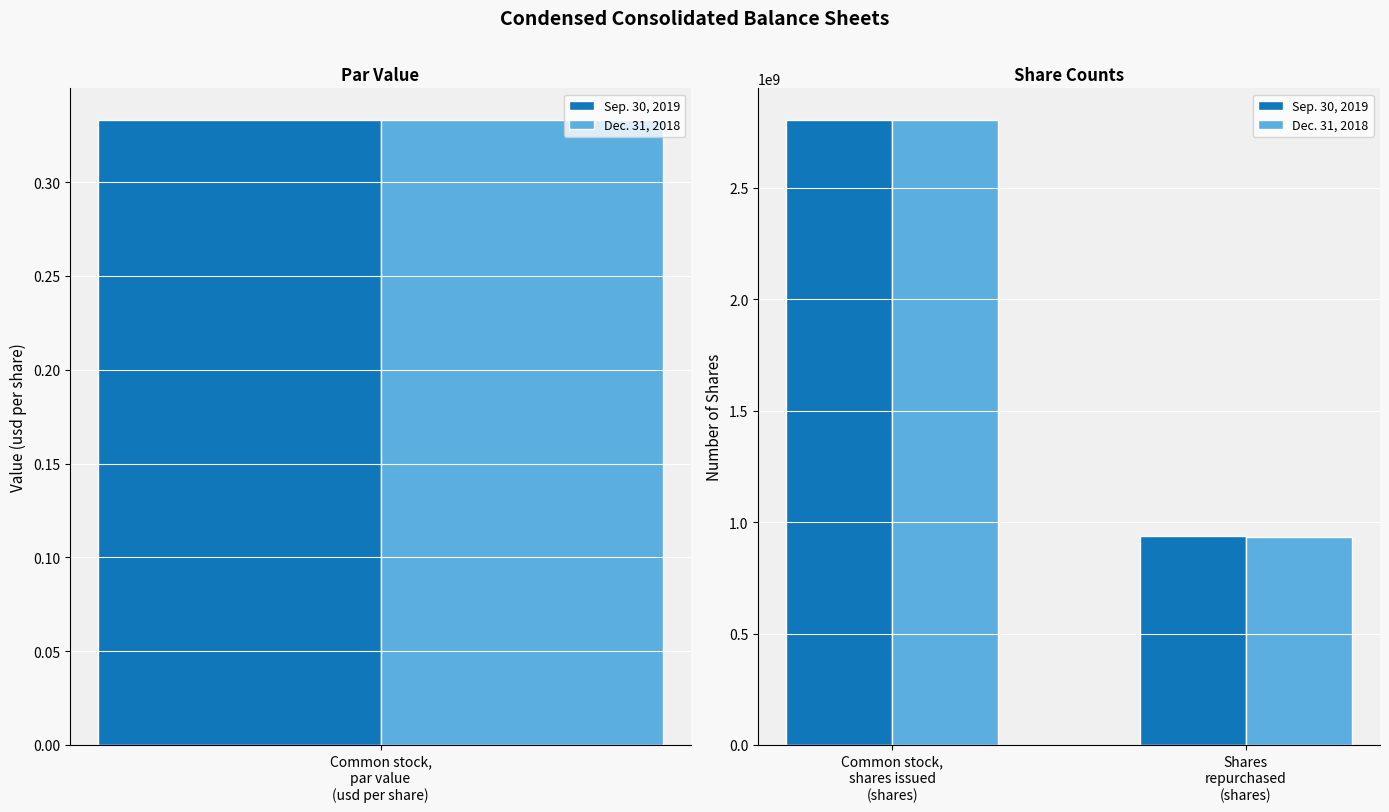

What is the value of the Sep. 30, 2019 bar at the 2nd from the left?

937835860